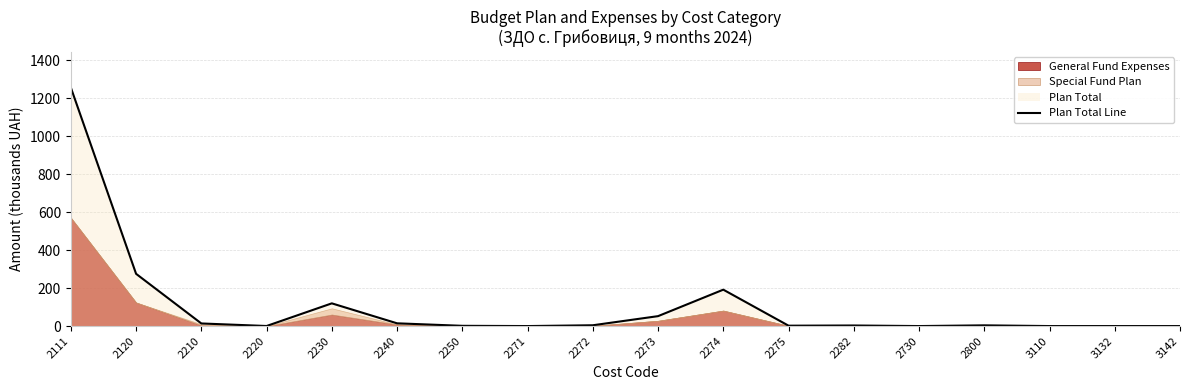

At which category does the chart reach its peak across all series?

2111